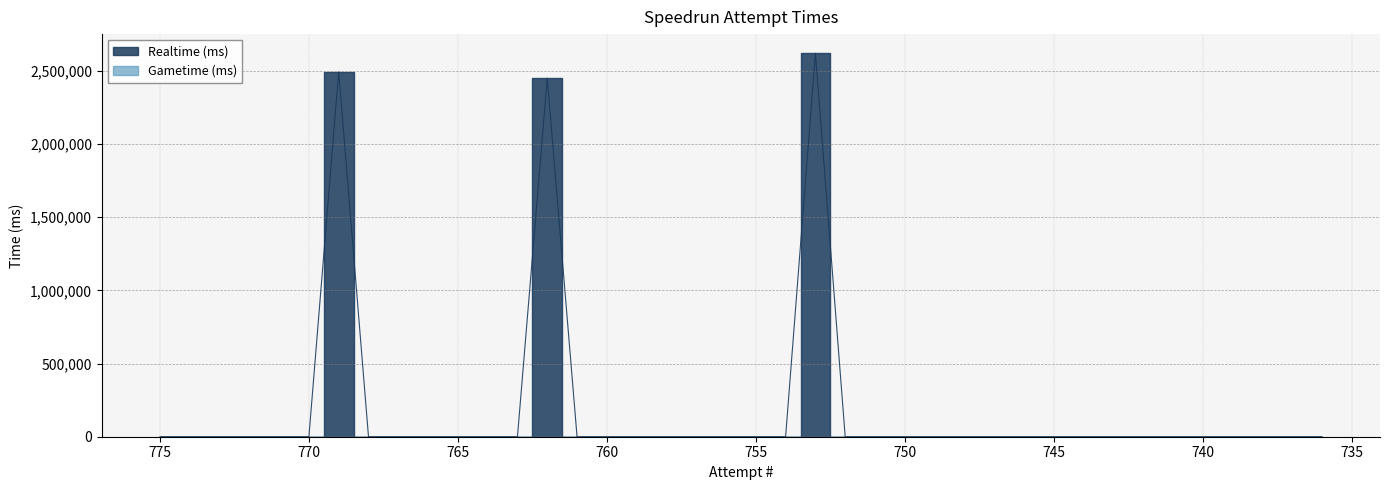

List the labels in order of value, smallest first.

775, 774, 773, 772, 771, 770, 768, 767, 766, 765, 764, 763, 761, 760, 759, 758, 757, 756, 755, 754, 752, 751, 750, 749, 748, 747, 746, 745, 744, 743, 742, 741, 740, 739, 738, 737, 736, 762, 769, 753